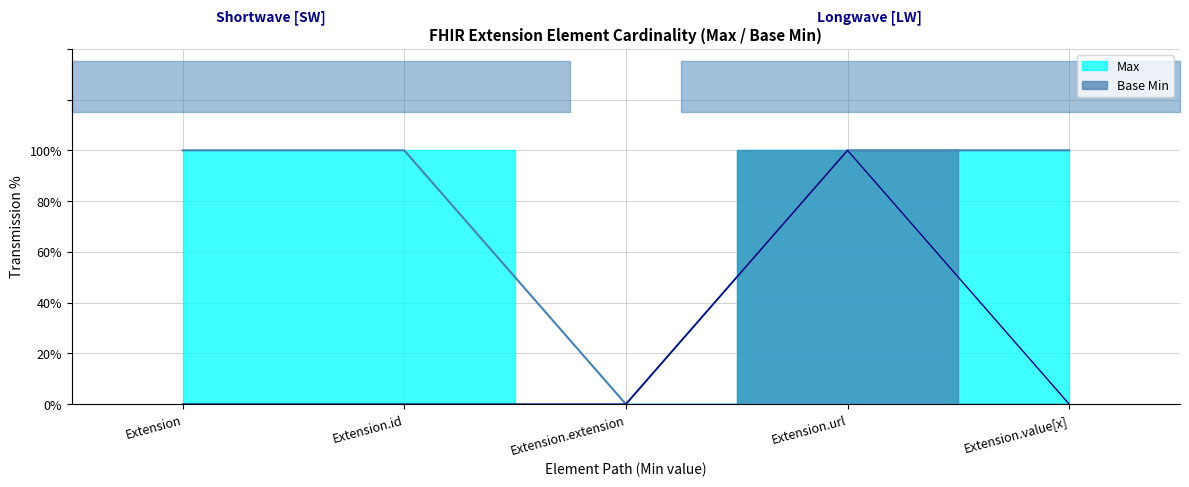

At how many categories does at least one series exceed 0?

4